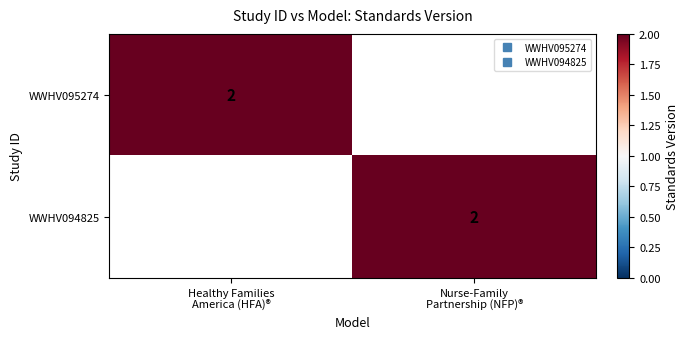

How many data points does each series have?

2